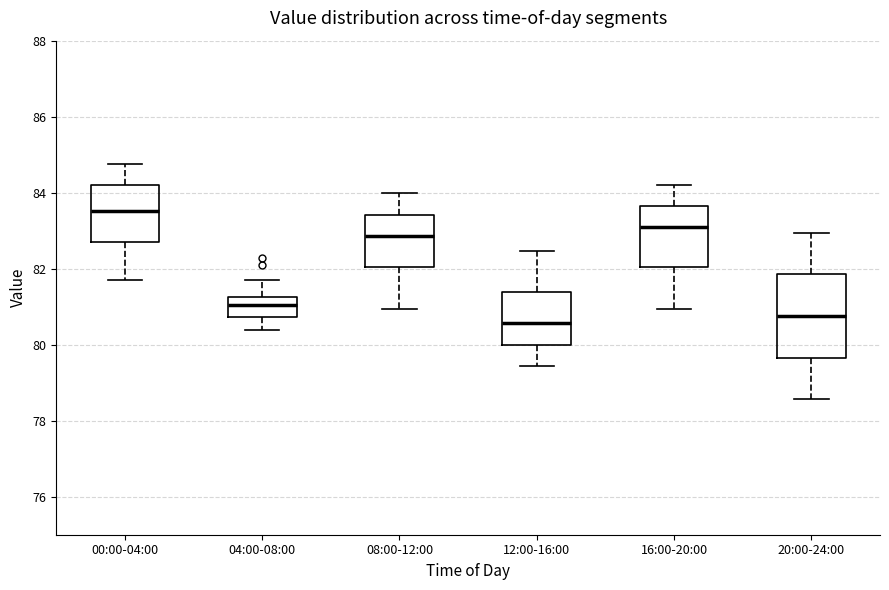

Reading left to right, read every box against the y-axis: the position of its median line, the range the box covers, and the ends of its whiskers. The values are not printed on the chart, so give them approximately, as read against the axis.

00:00-04:00: median 83.6, box 82.8 to 84.2, whiskers 81.8 to 84.8
04:00-08:00: median 81.0, box 80.8 to 81.2, whiskers 80.4 to 81.8
08:00-12:00: median 82.8, box 82.0 to 83.4, whiskers 81.0 to 84.0
12:00-16:00: median 80.6, box 80.0 to 81.4, whiskers 79.4 to 82.4
16:00-20:00: median 83.0, box 82.0 to 83.6, whiskers 81.0 to 84.2
20:00-24:00: median 80.8, box 79.6 to 81.8, whiskers 78.6 to 83.0